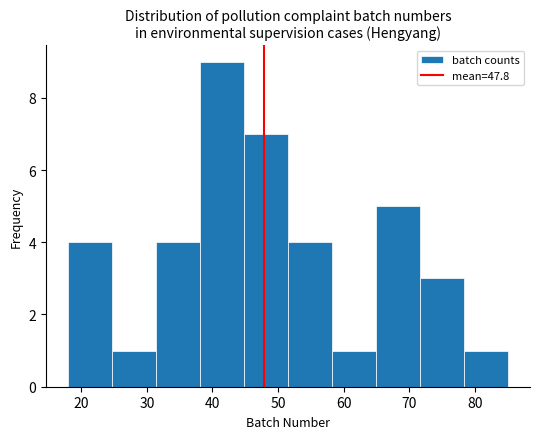

Reading left to right, list every bar in this chart as the range it spans on the x-axis followed by its height. Neither the bar edges nor the heights are printed on the chart, so give them approximately, as read against the axes.

18.0 to 24.7: 4
24.7 to 31.4: 1
31.4 to 38.1: 4
38.1 to 44.8: 9
44.8 to 51.5: 7
51.5 to 58.2: 4
58.2 to 64.9: 1
64.9 to 71.6: 5
71.6 to 78.3: 3
78.3 to 85.0: 1